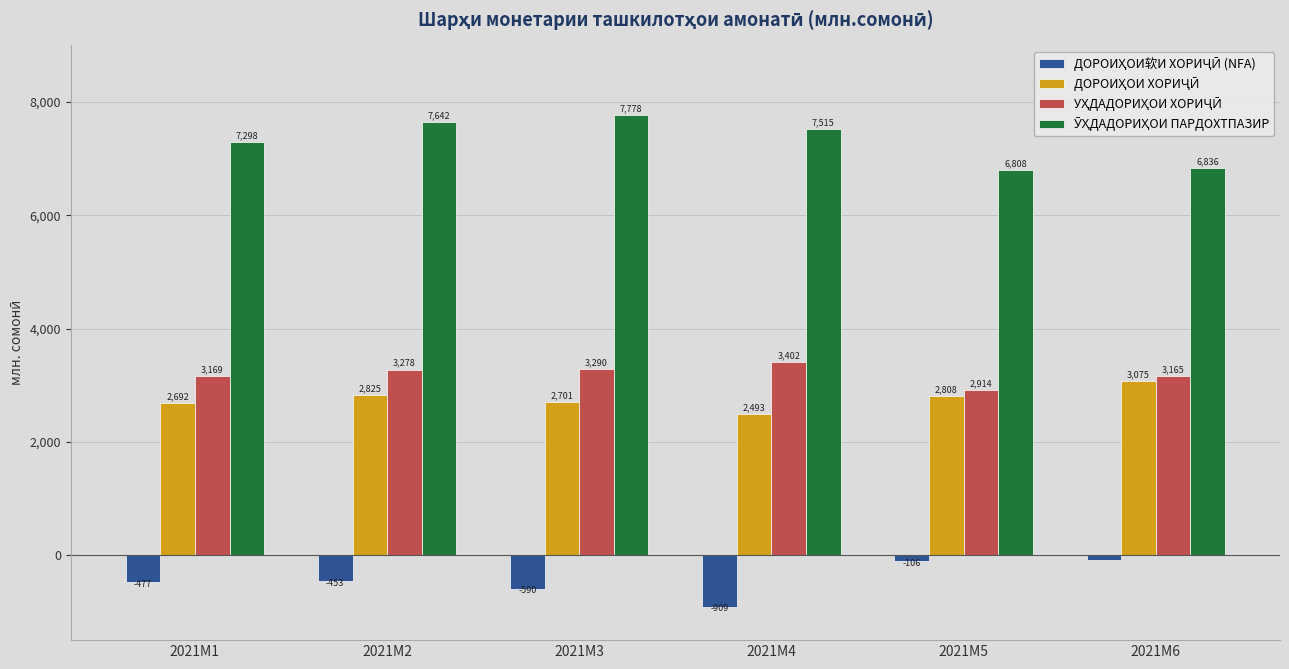

At which category is the sum across all series the highest?

2021M2